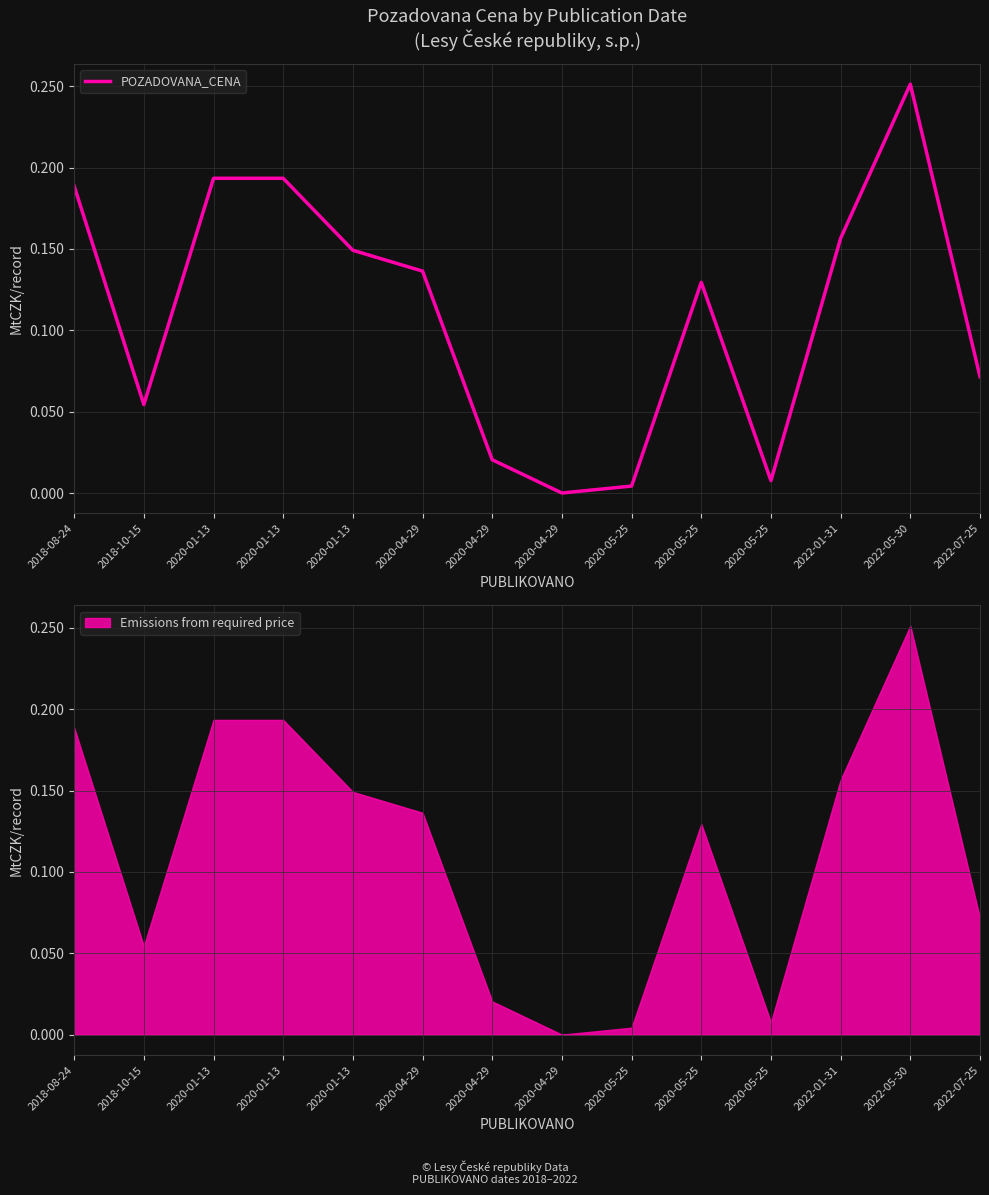

How many points are higher than both their immediate neighbors (excluding endpoints)?

2